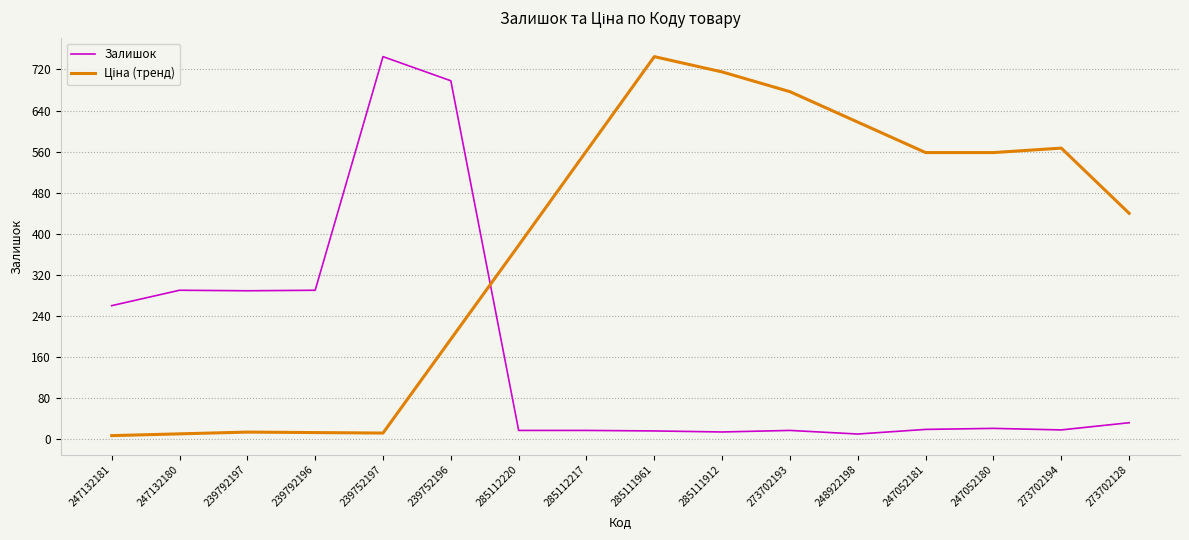

What is the total value across all series at 239752196?

892.7